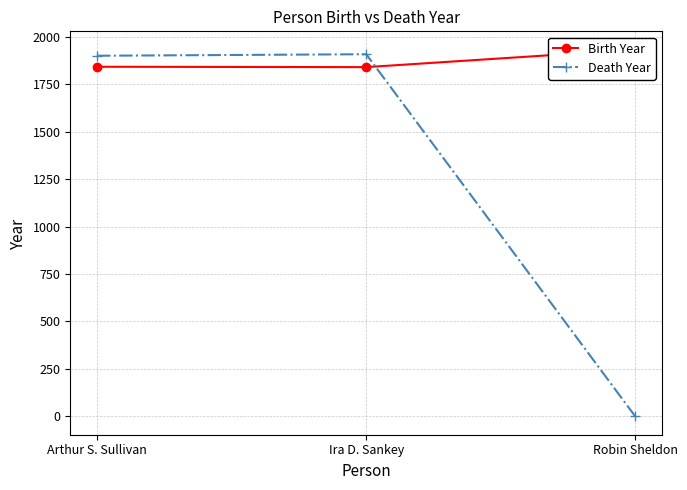

Which series has the largest range (max minus min)?

Death Year